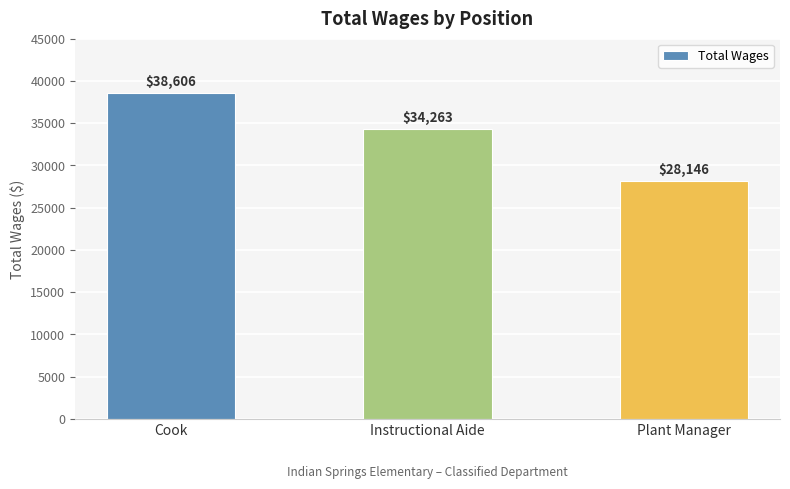

How many distinct data groups are displayed?

1